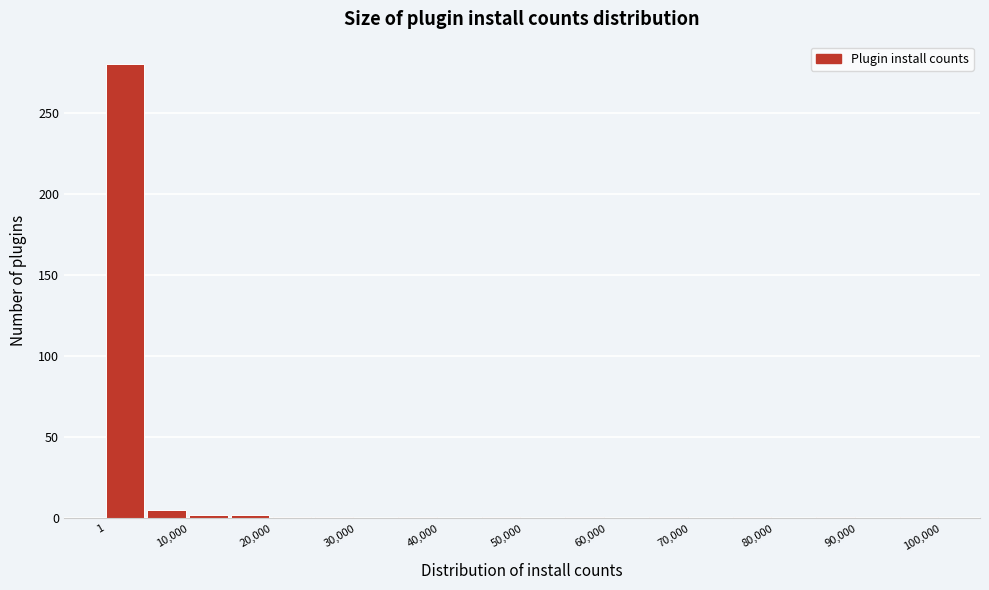

Reading left to right, transcribe this chart: for each bar, give the range it covers on the x-axis and its height. Neither the bar edges nor the heights are printed on the chart, so give them approximately, as read against the axes.

0 to 5000: 280
5000 to 10000: 5
10000 to 15000: under 5
15000 to 20000: under 5
20000 to 25000: under 5
25000 to 30000: under 5
30000 to 35000: 0
35000 to 40000: under 5
40000 to 45000: 0
45000 to 50000: under 5
50000 to 55000: 0
55000 to 60000: under 5
60000 to 65000: 0
65000 to 70000: under 5
70000 to 75000: 0
75000 to 80000: under 5
80000 to 85000: 0
85000 to 90000: under 5
90000 to 95000: 0
95000 to 100000: under 5